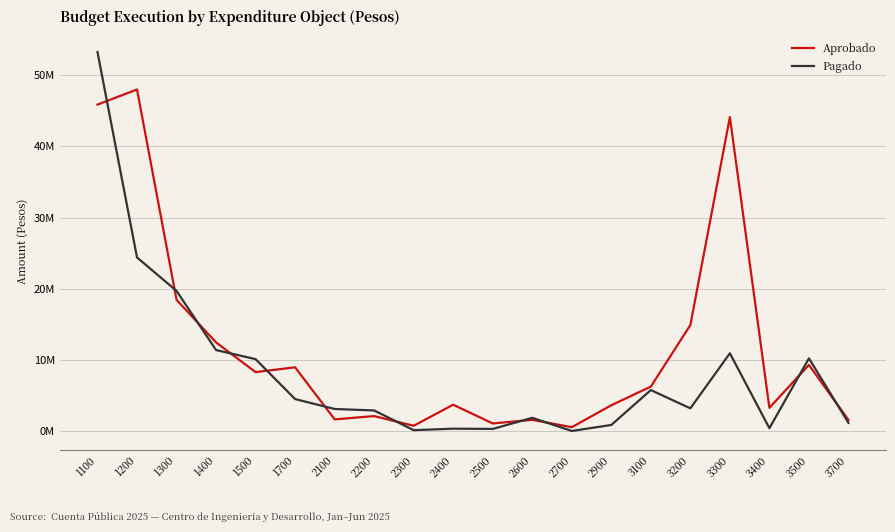

Reading left to right, transcribe all the data shown in this chart.

Aprobado: 1100=45856338.0	1200=47980851.0	1300=18462606.0	1400=12484368.0	1500=8319973.0	1700=8993222.0	2100=1688519.0	2200=2146715.0	2300=793315.0	2400=3745485.0	2500=1116234.0	2600=1625645.0	2700=589099.0	2900=3667832.0	3100=6289054.0	3200=14919346.0	3300=44102250.0	3400=3309998.0	3500=9329132.0	3700=1602474.0
Pagado: 1100=53230399.5	1200=24408656.1	1300=19715572.3	1400=11413537.6	1500=10136233.7	1700=4535981.8	2100=3147834.0	2200=2938265.2	2300=170981.3	2400=382897.9	2500=345177.7	2600=1906313.8	2700=59206.8	2900=904210.1	3100=5800799.7	3200=3235074.7	3300=10958735.8	3400=452157.0	3500=10249651.0	3700=1196703.2